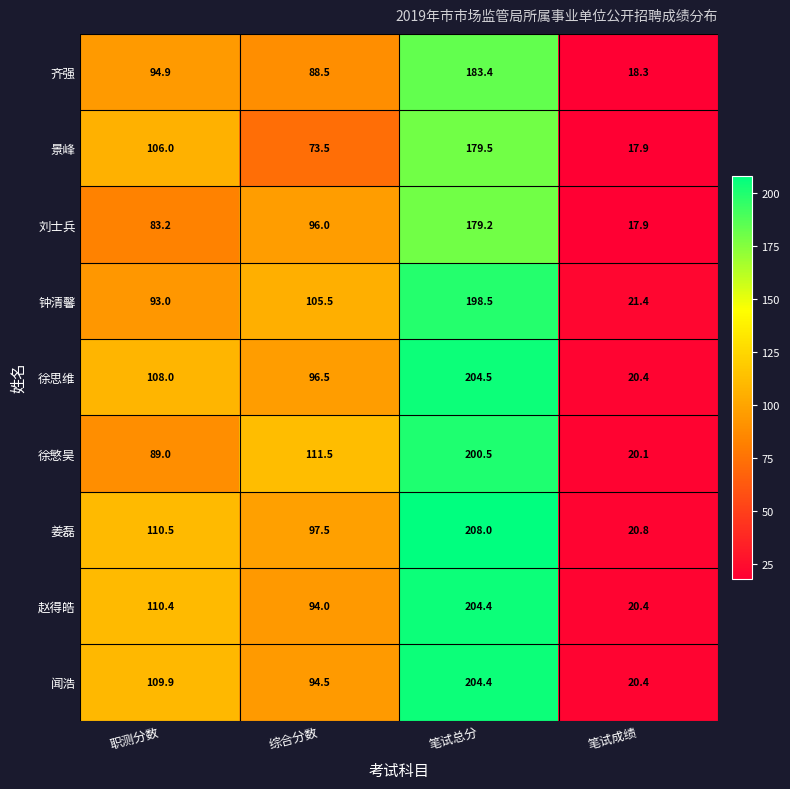

Between 职测分数 and 笔试总分, which series saw the biggest shift?

徐慜昊